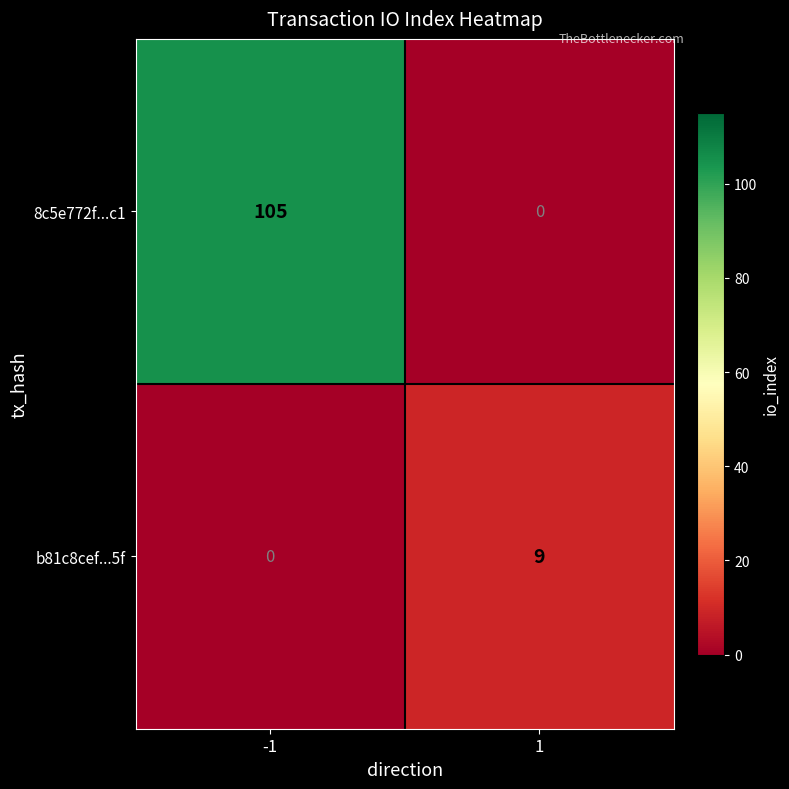

How many data points in b81c8cef...5f are less than 9?

1